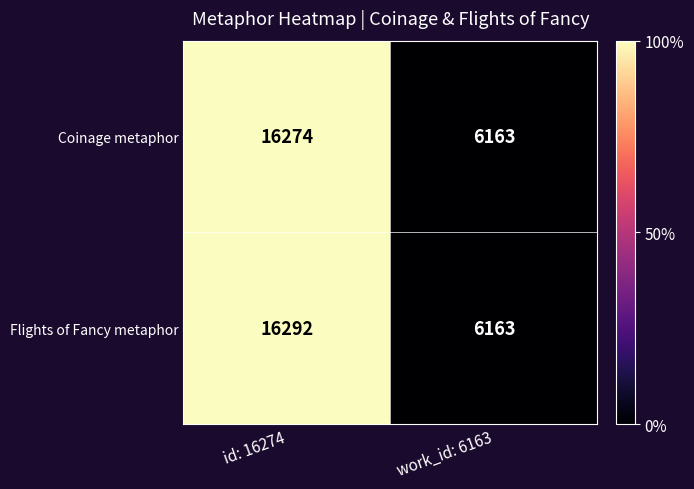

How many data points in Flights of Fancy metaphor are less than 16292?

1